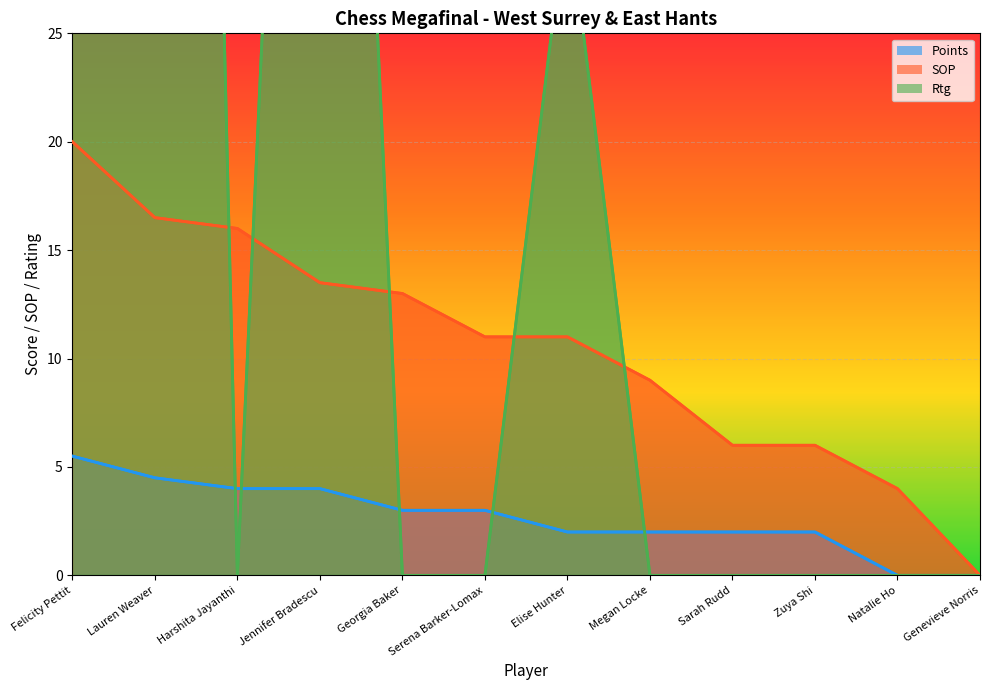

What is the spread (max minus min) of values at Natalie Ho?

4.0